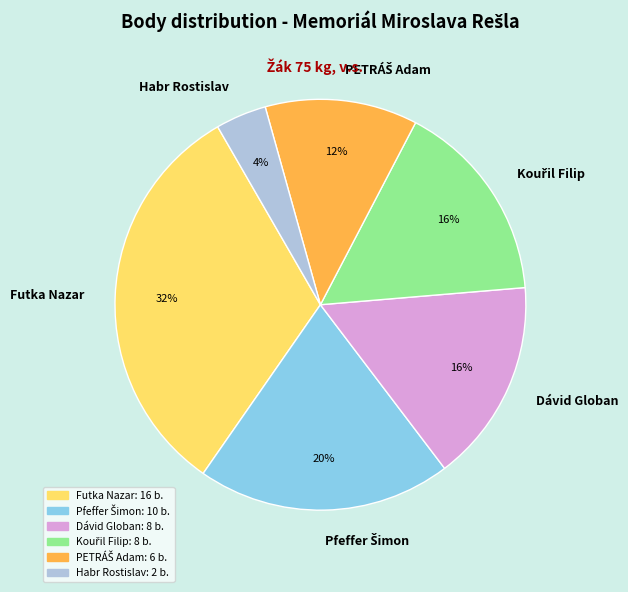

Is Futka Nazar the majority of the pie?

No